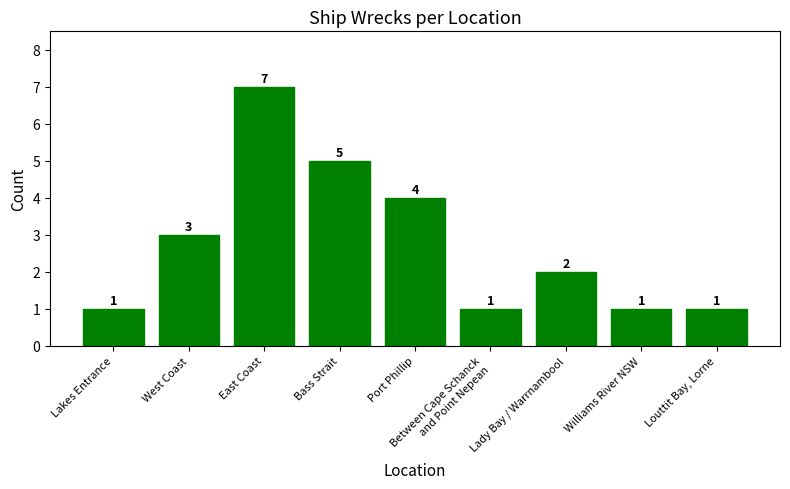

What is the label of the 4th bar from the right?

Between Cape Schanck
and Point Nepean